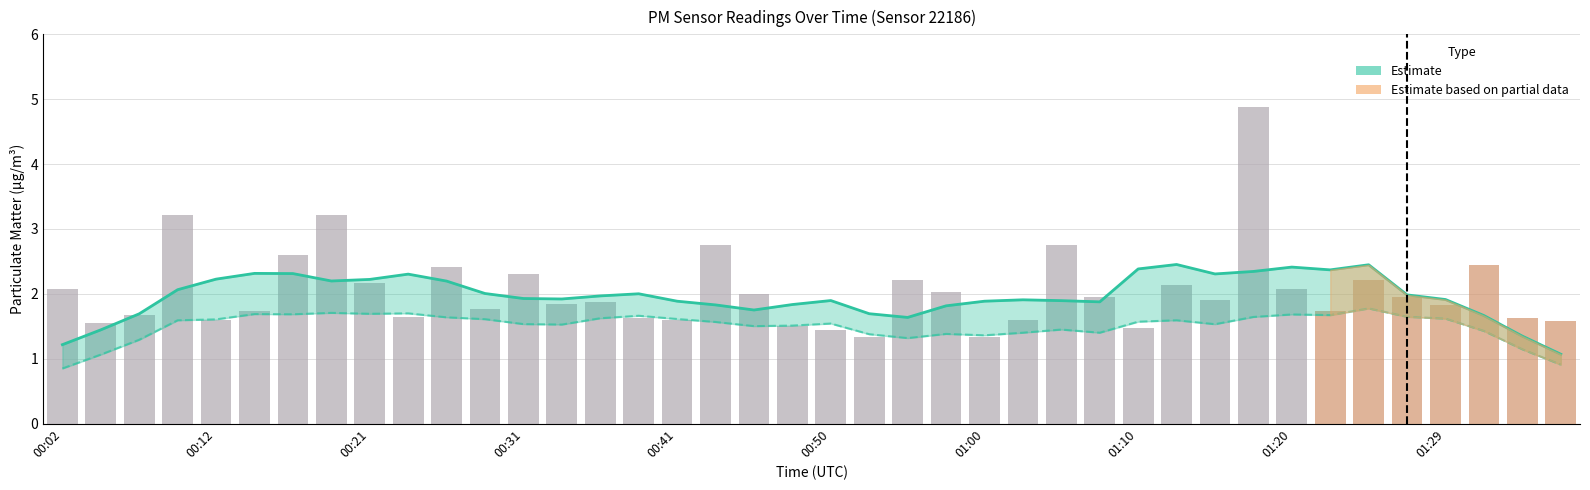

What position from the left is 00:50?

6